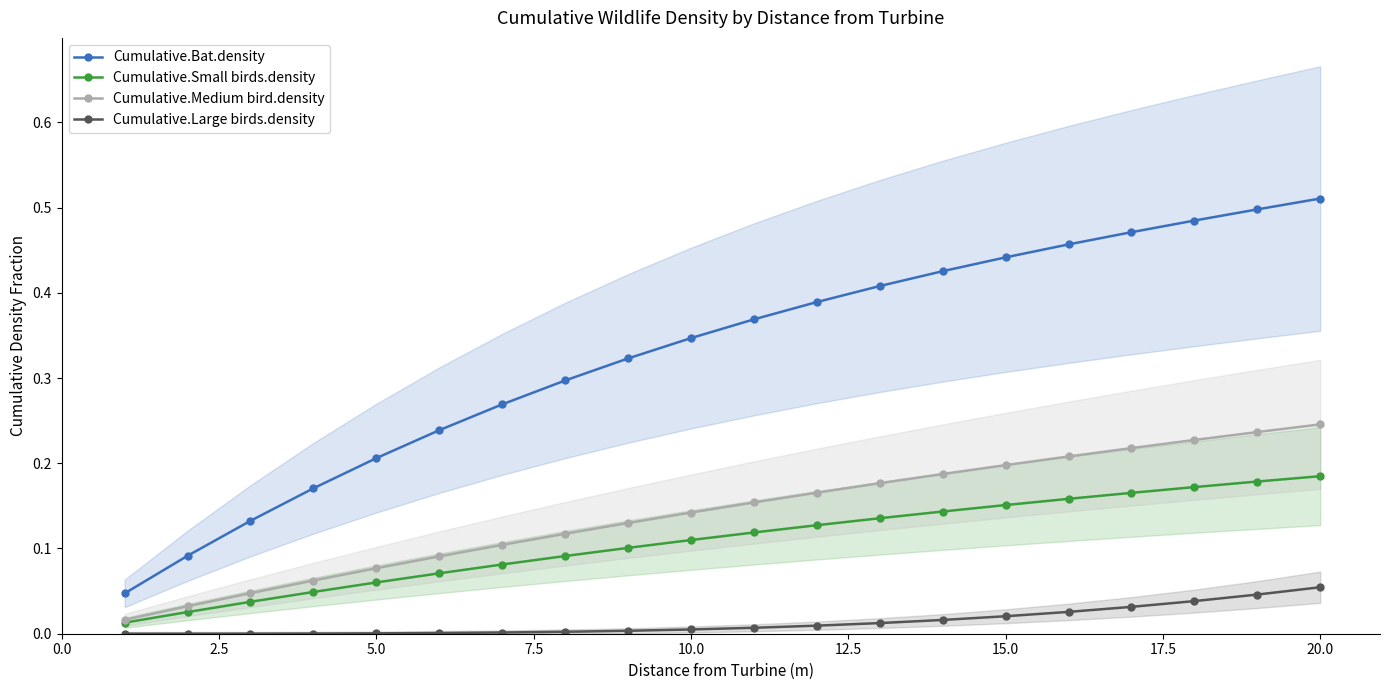

True or false: Cumulative.Small birds.density and Cumulative.Bat.density intersect in this chart.

False